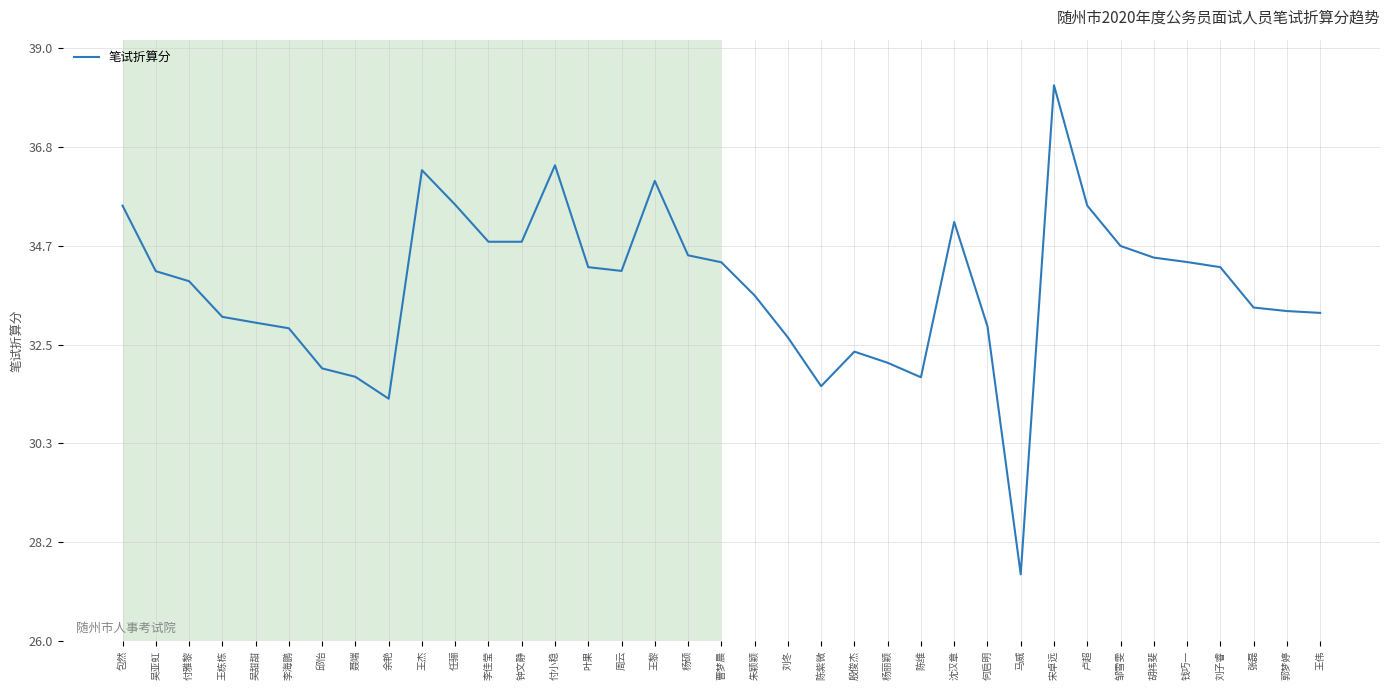

What position from the left is 马威?

28